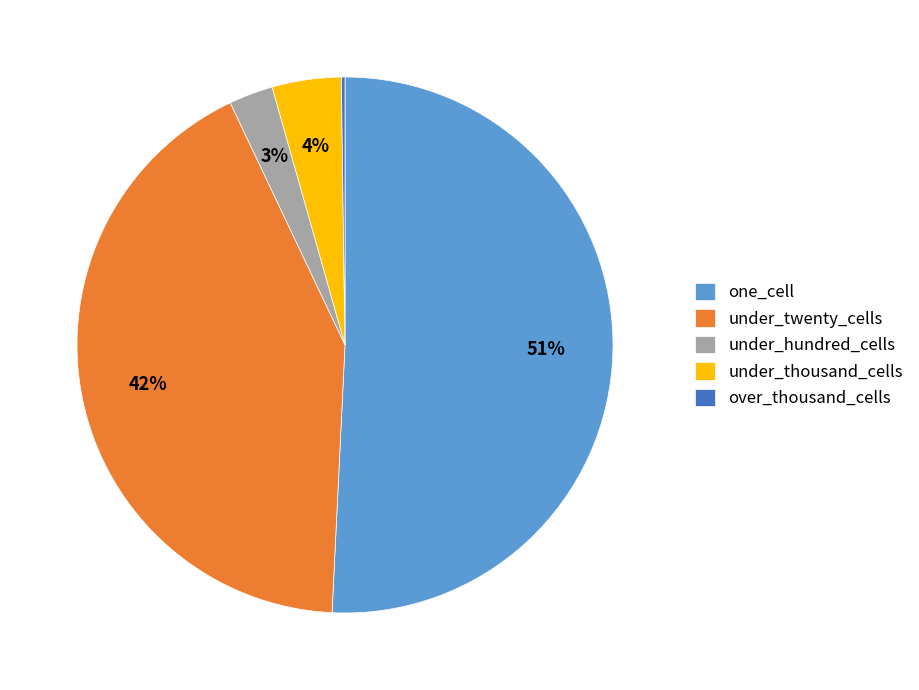

Is the sum of under_hundred_cells and one_cell greater than half?

Yes